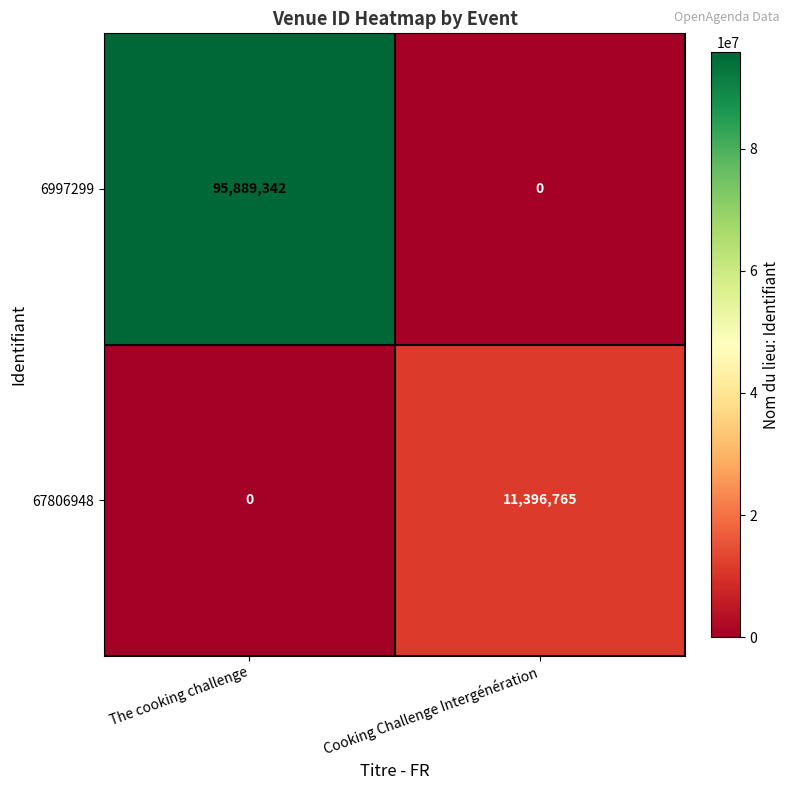

How many series are shown in this chart?

2